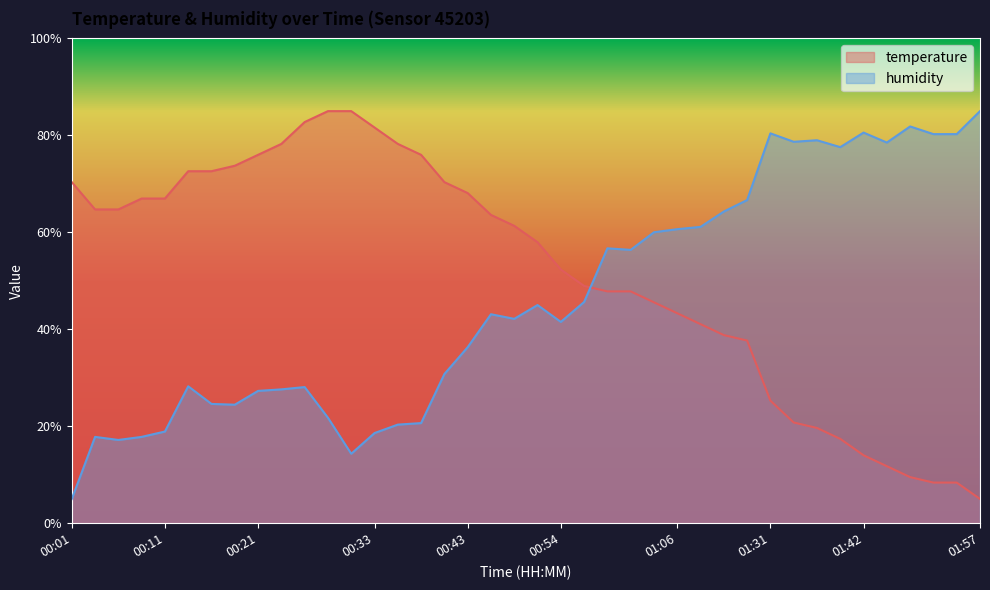

Which series changed the most between 00:21 and 01:06?

humidity